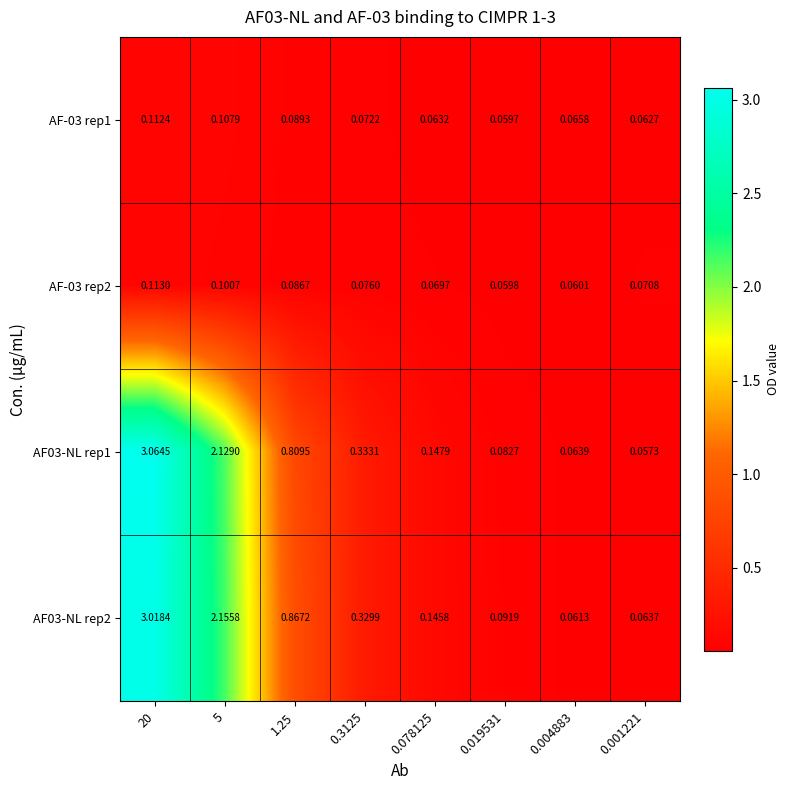

Is the value of AF03-NL rep2 at 0.078125 greater than the value of AF-03 rep1 at 0.001221?

Yes